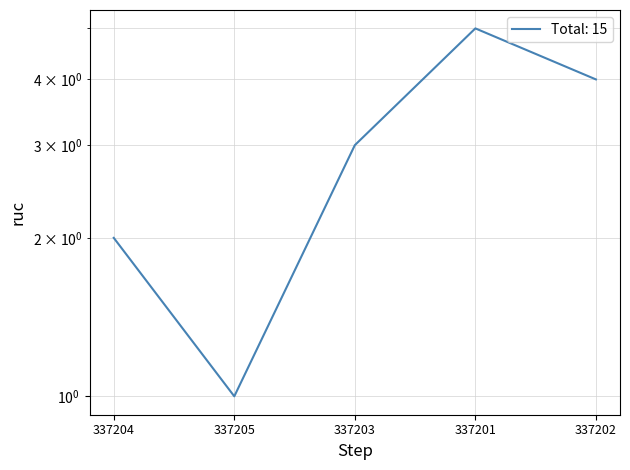

Between 337203 and 337201, which is larger?

337201